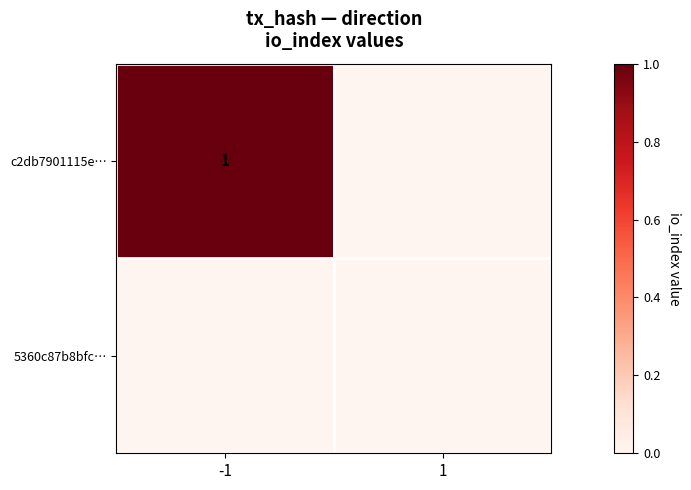

Is it true that c2db7901115e… equals 1 at -1?

True